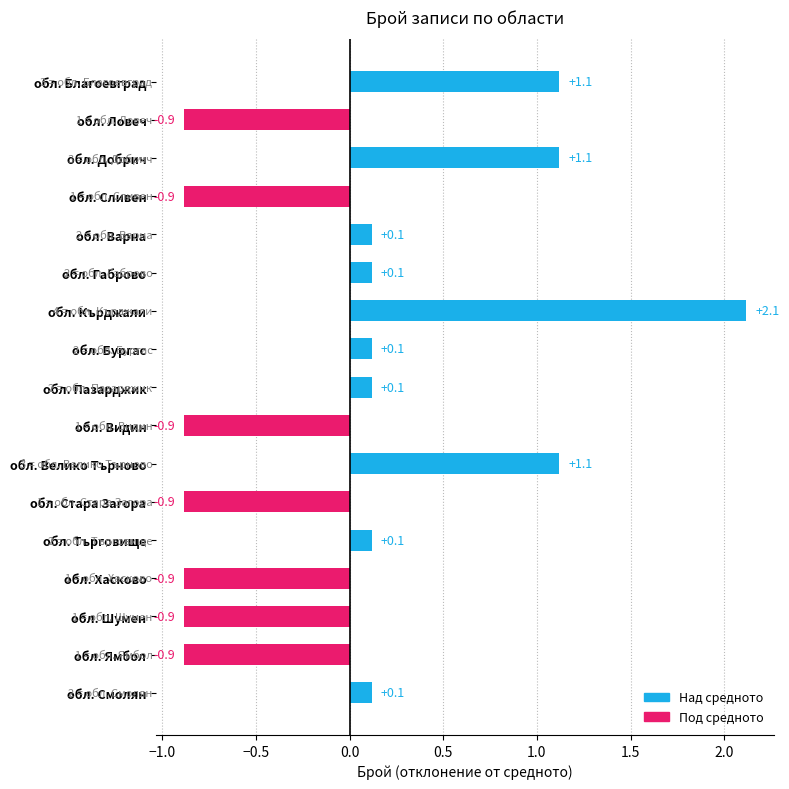

Reading bottom to top, what are all the values shown in this chart?

0.1	-0.9	-0.9	-0.9	0.1	-0.9	1.1	-0.9	0.1	0.1	2.1	0.1	0.1	-0.9	1.1	-0.9	1.1